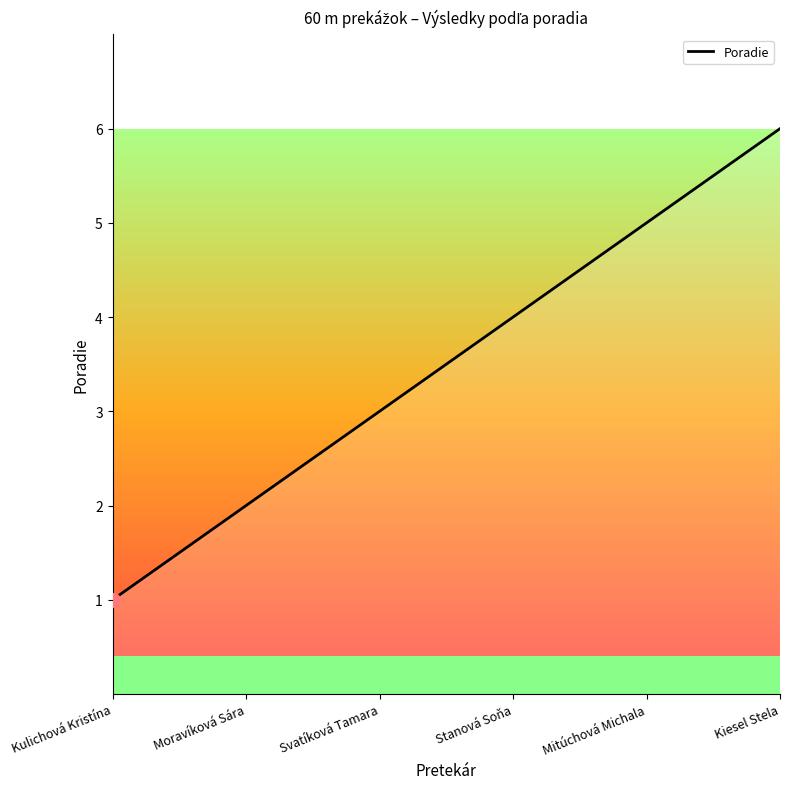

What is the smallest value displayed?

1